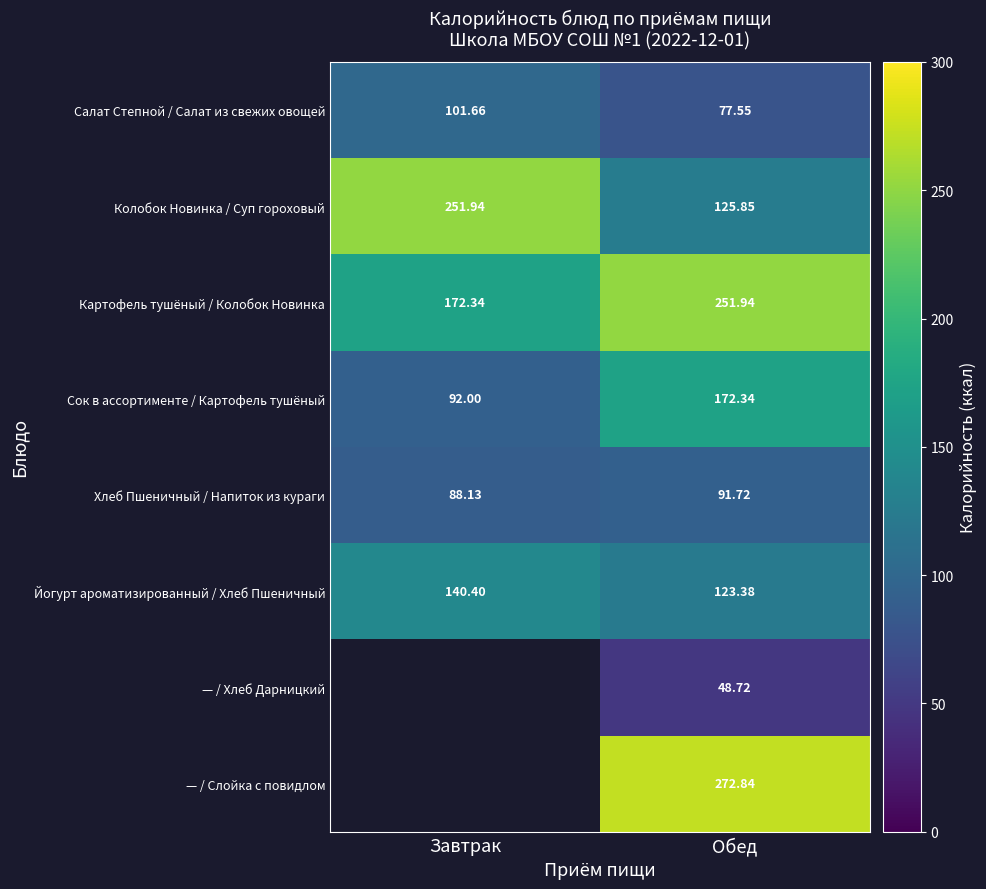

Rank the series at Обед from highest to lowest value.

— / Слойка с повидлом, Картофель тушёный / Колобок Новинка, Сок в ассортименте / Картофель тушёный, Колобок Новинка / Суп гороховый, Йогурт ароматизированный / Хлеб Пшеничный, Хлеб Пшеничный / Напиток из кураги, Салат Степной / Салат из свежих овощей, — / Хлеб Дарницкий